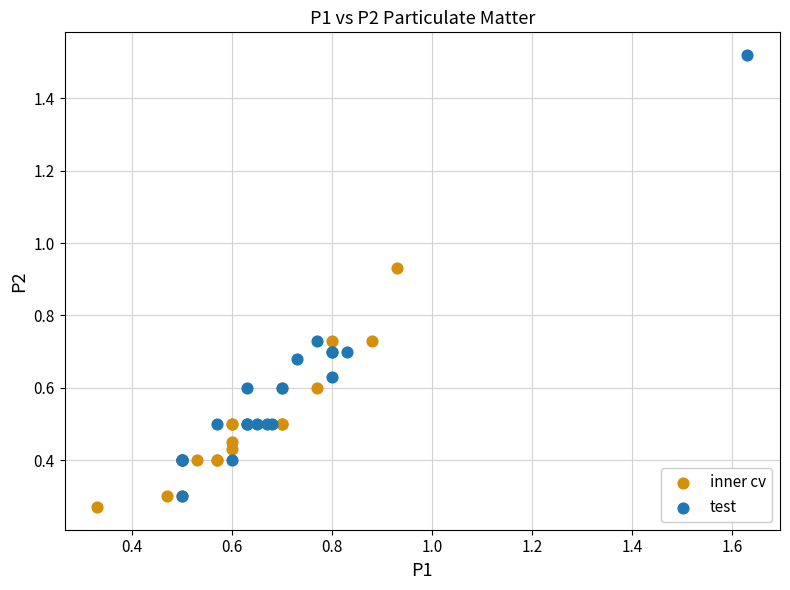

Which series has the widest spread of Y values?

test